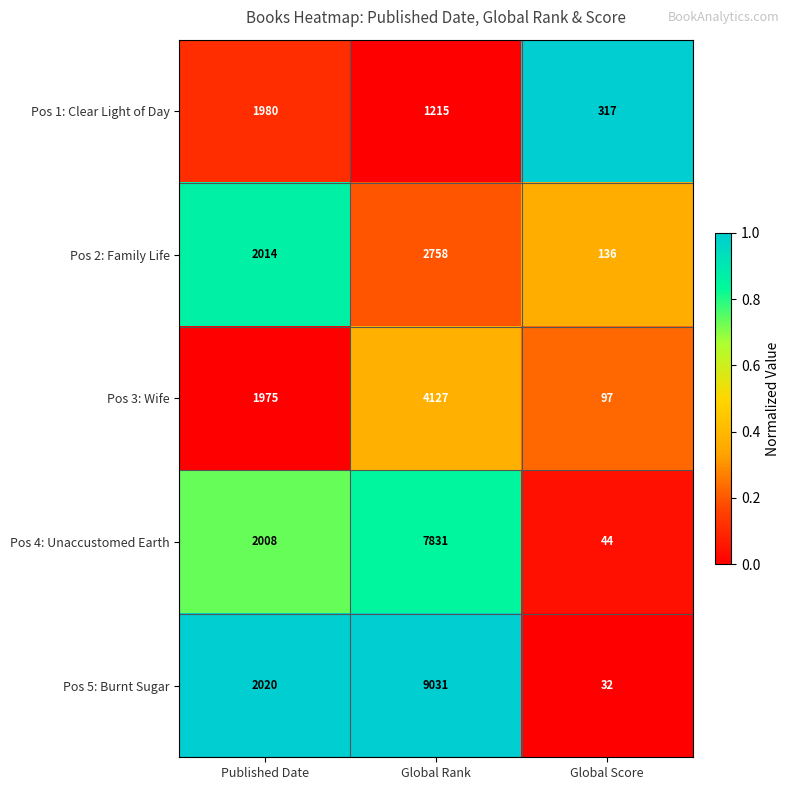

Which series has the widest spread of values?

Pos 5: Burnt Sugar